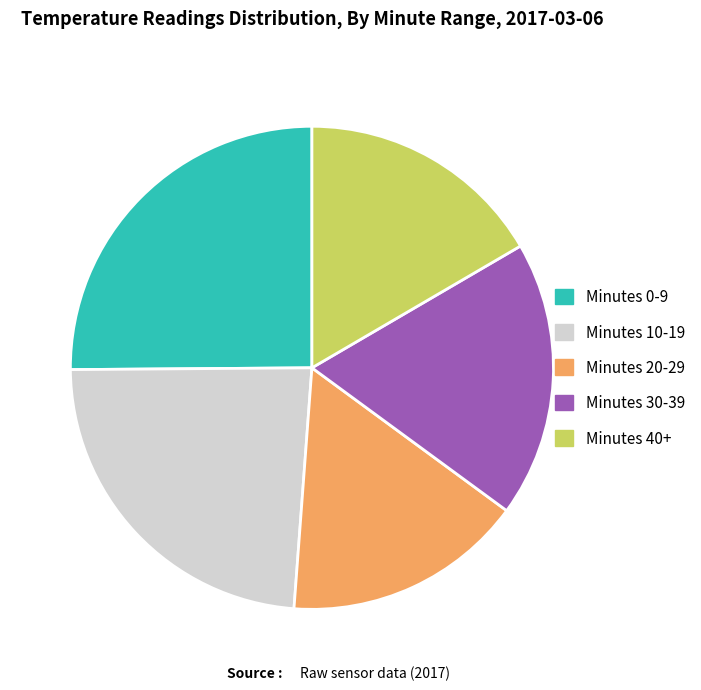

What is the ratio of the value at Minutes 0-9 to the value at Minutes 10-19?

1.1